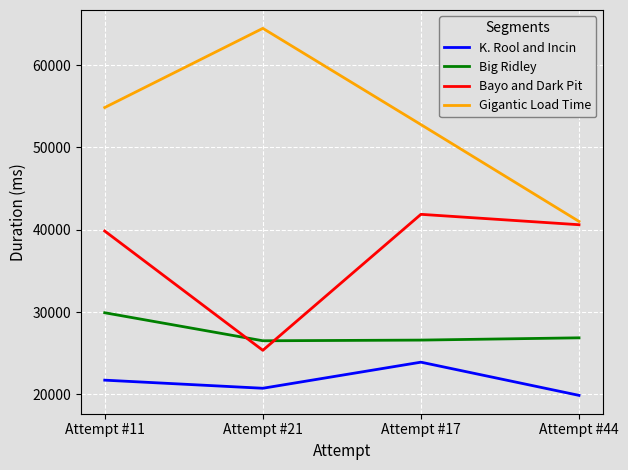

Rank the series by their maximum value, from highest to lowest.

Gigantic Load Time, Bayo and Dark Pit, Big Ridley, K. Rool and Incin